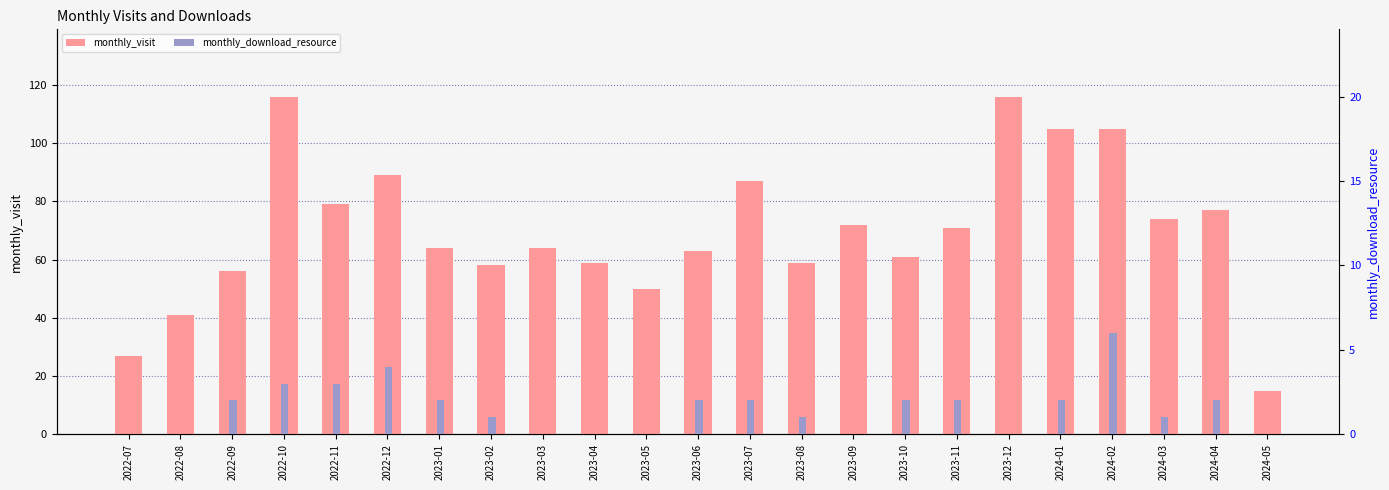

List the series in order of their peak value, highest first.

monthly_visit, monthly_download_resource